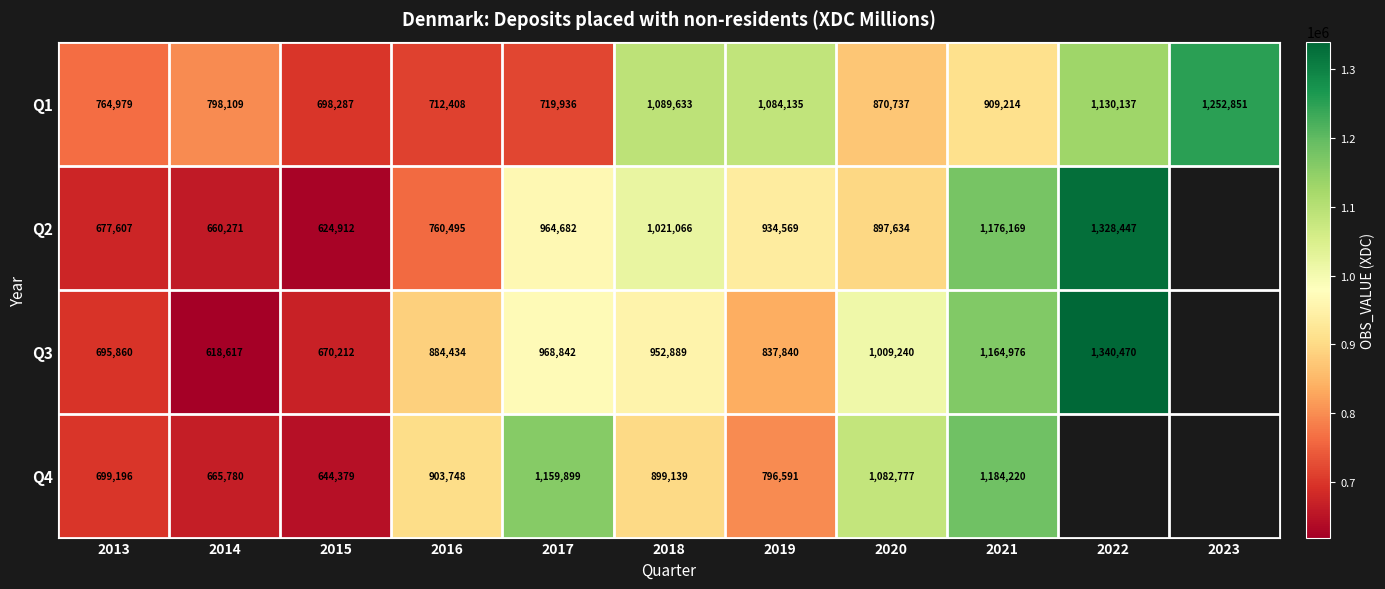

The Q1 series shows 1983101 at 2022. True or false?

False